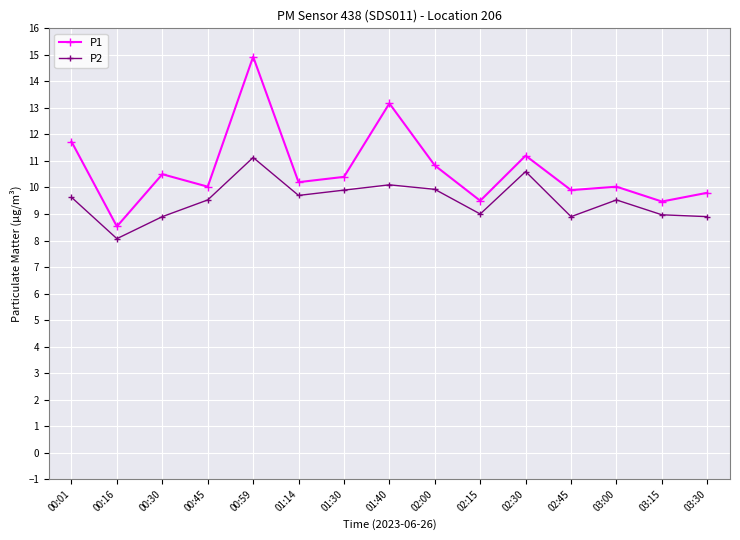

What is the label of the 15th point from the right?

00:01